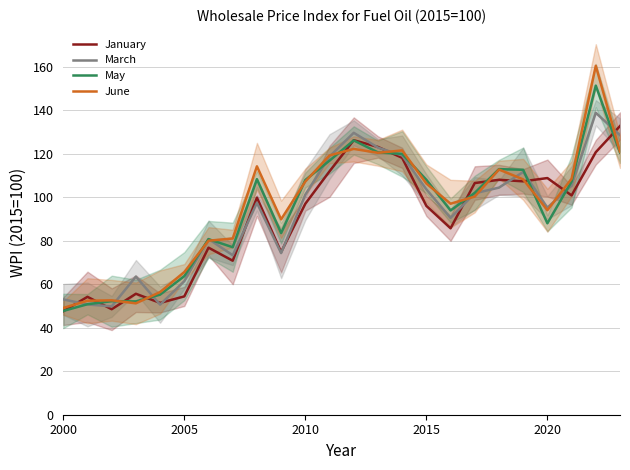

What is the average value of the January series?

90.7